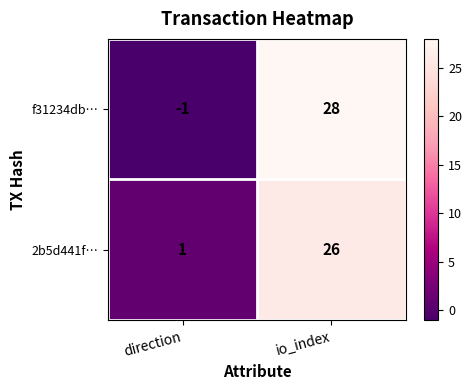

Reading left to right, transcribe all the data shown in this chart.

f31234db…: direction=-1	io_index=28
2b5d441f…: direction=1	io_index=26